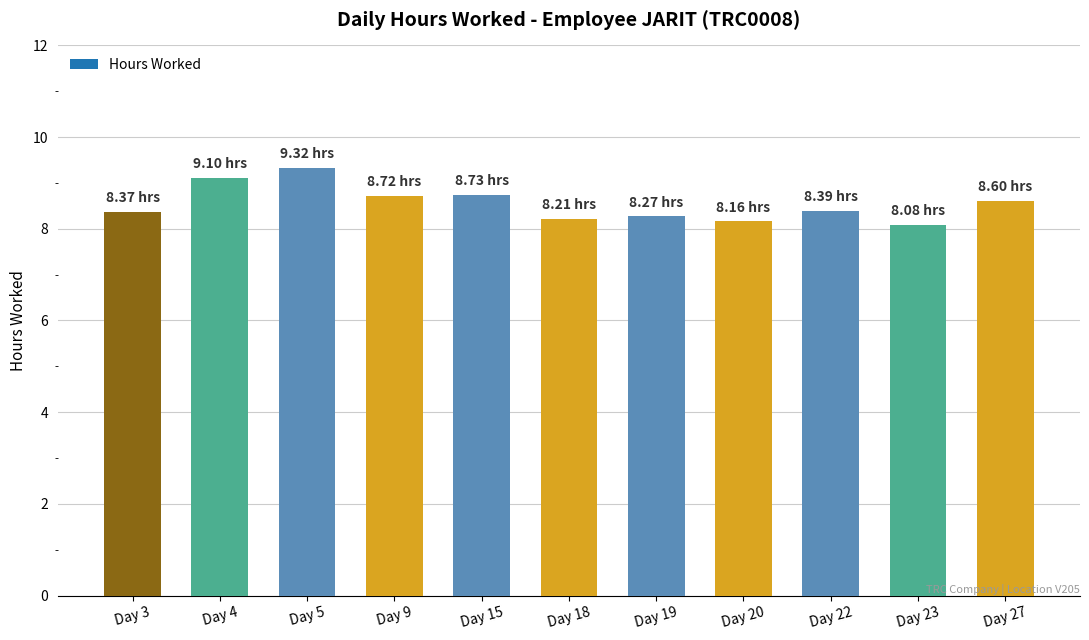

Between Day 18 and Day 4, which is larger?

Day 4